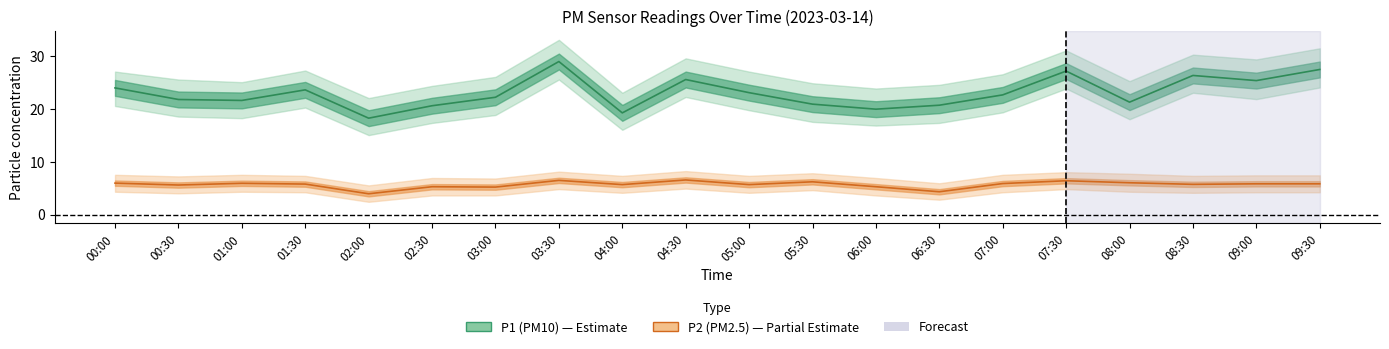

Rank the categories by P2 value from lowest to highest.

02:00, 06:30, 03:00, 02:30, 06:00, 00:30, 04:00, 05:00, 08:30, 01:30, 09:00, 09:30, 07:00, 01:00, 00:00, 08:00, 05:30, 07:30, 03:30, 04:30